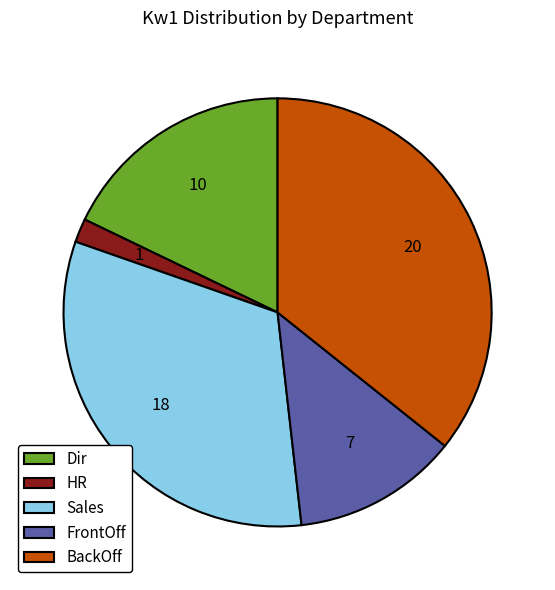

How many segments does this pie chart have?

5